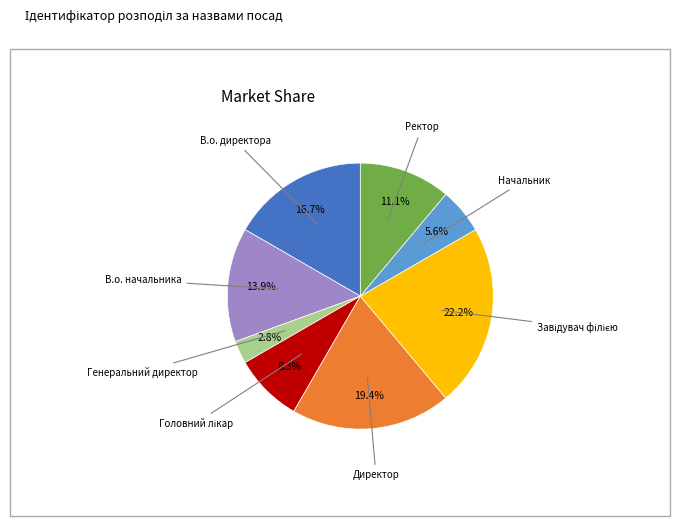

Is there a majority slice in this chart?

No